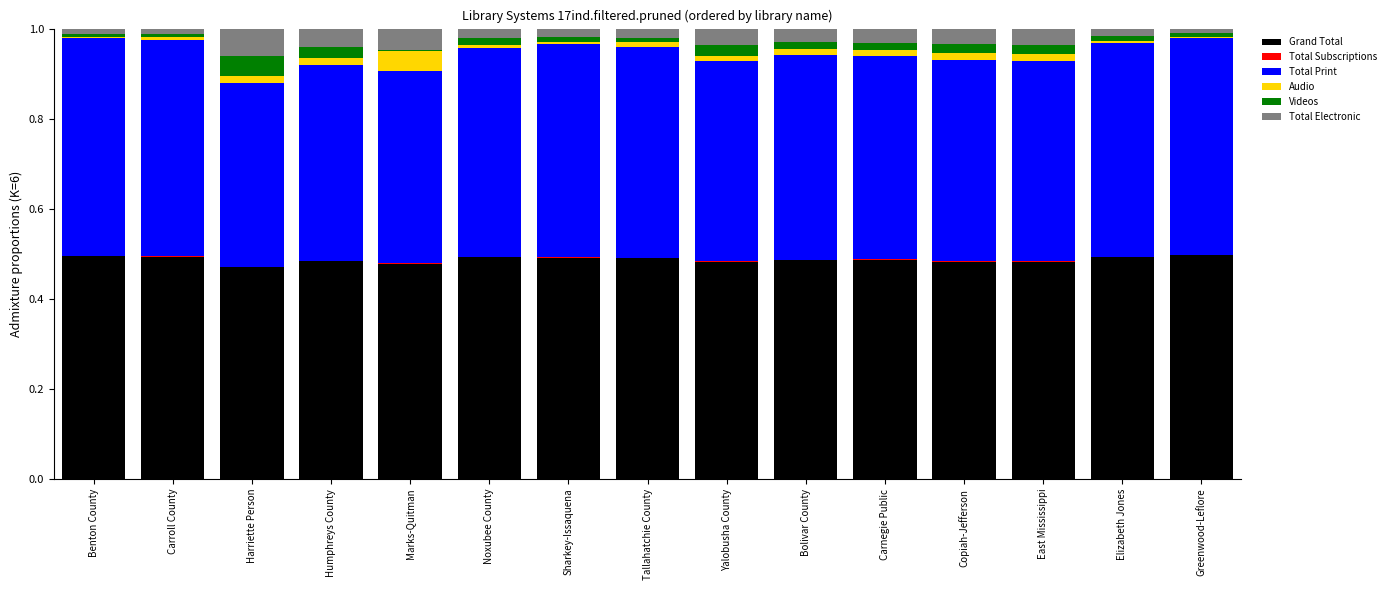

True or false: Audio has a value of 0.0 at Yalobusha County.

False